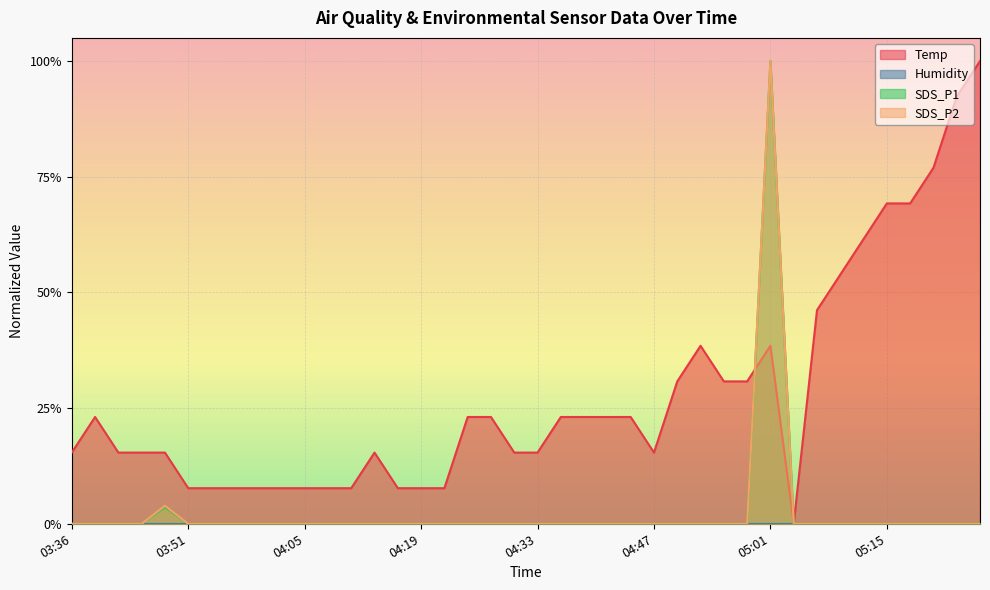

Which series has the largest total across all categories?

Temp